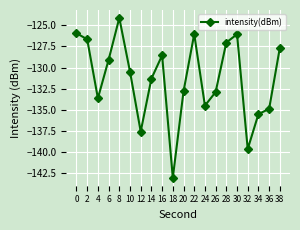

How many points are higher than both their immediate neighbors (excluding endpoints)?

4